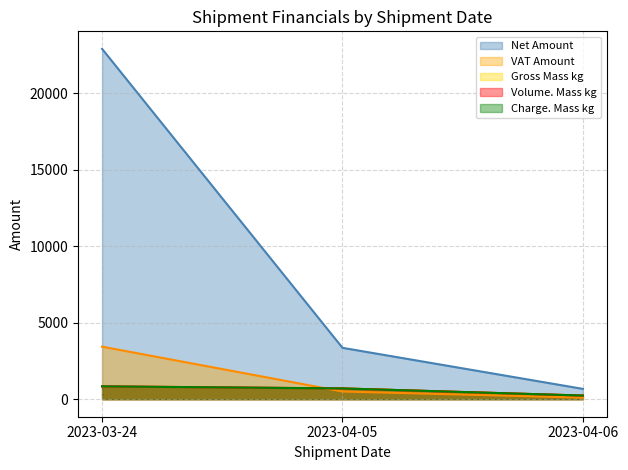

How many lines are shown in the chart?

5